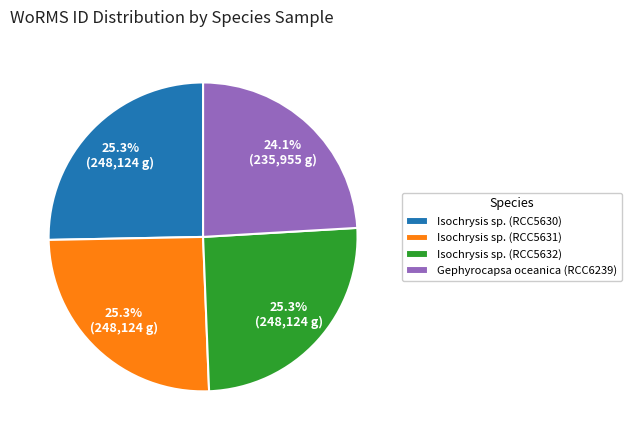

To the nearest percent, what is the combined percentage of Isochrysis sp. (RCC5631) and Gephyrocapsa oceanica (RCC6239)?

49%